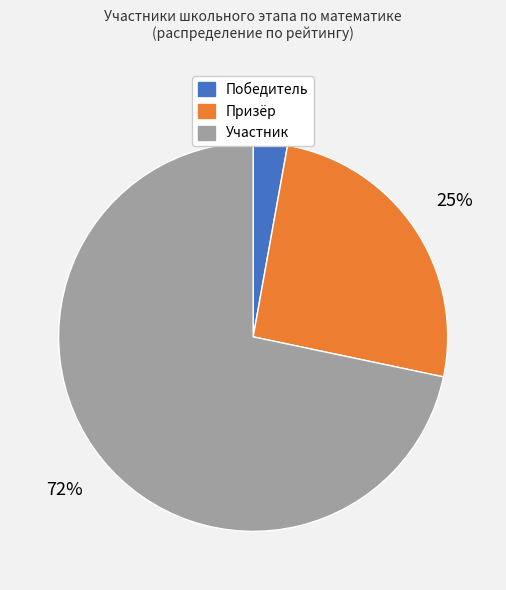

Count the number of slices in the pie.

3